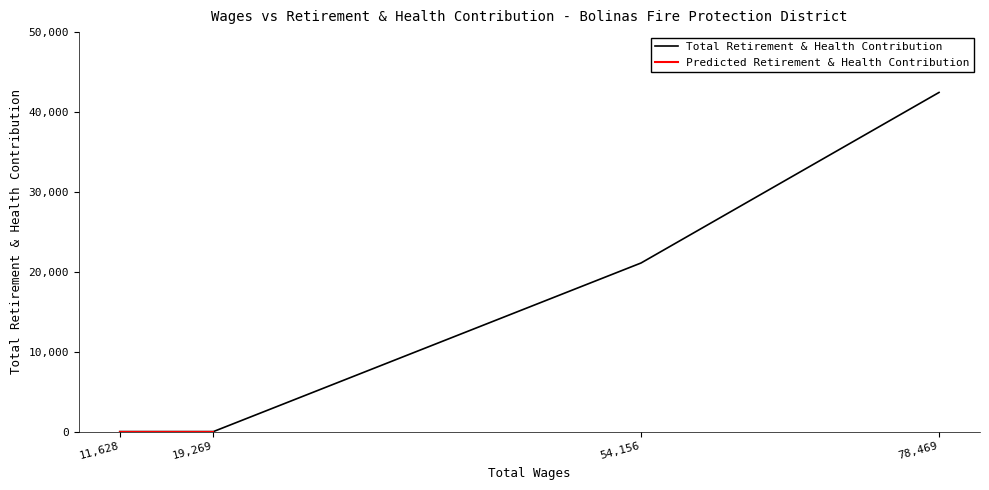

True or false: the data shows 0 at 19269.0.

True